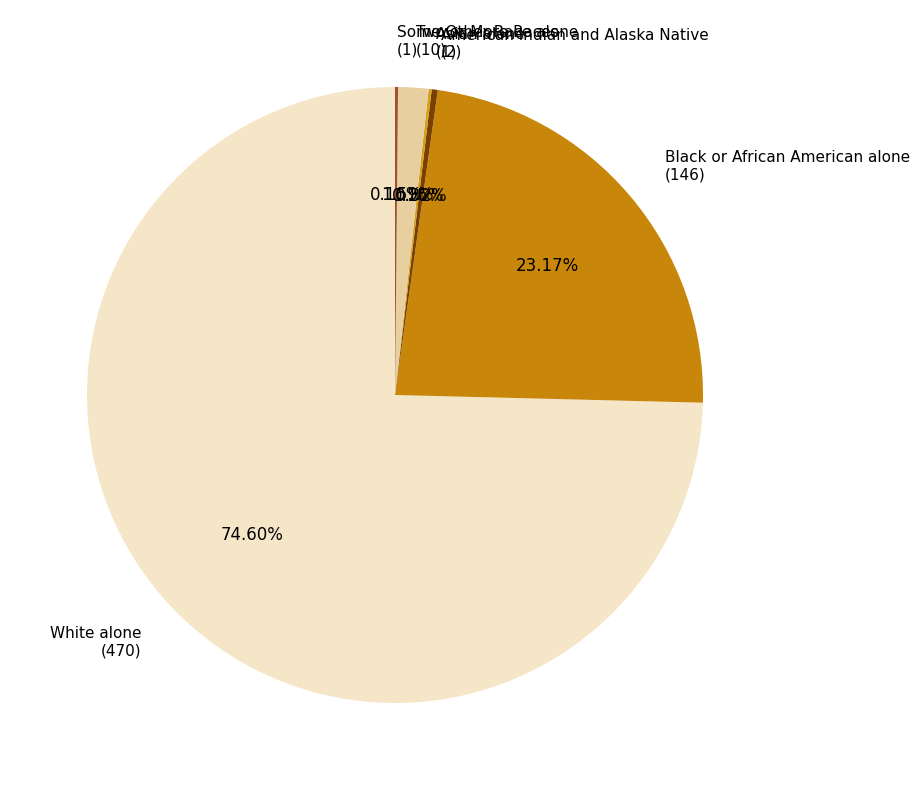

Does any single category account for the majority?

Yes